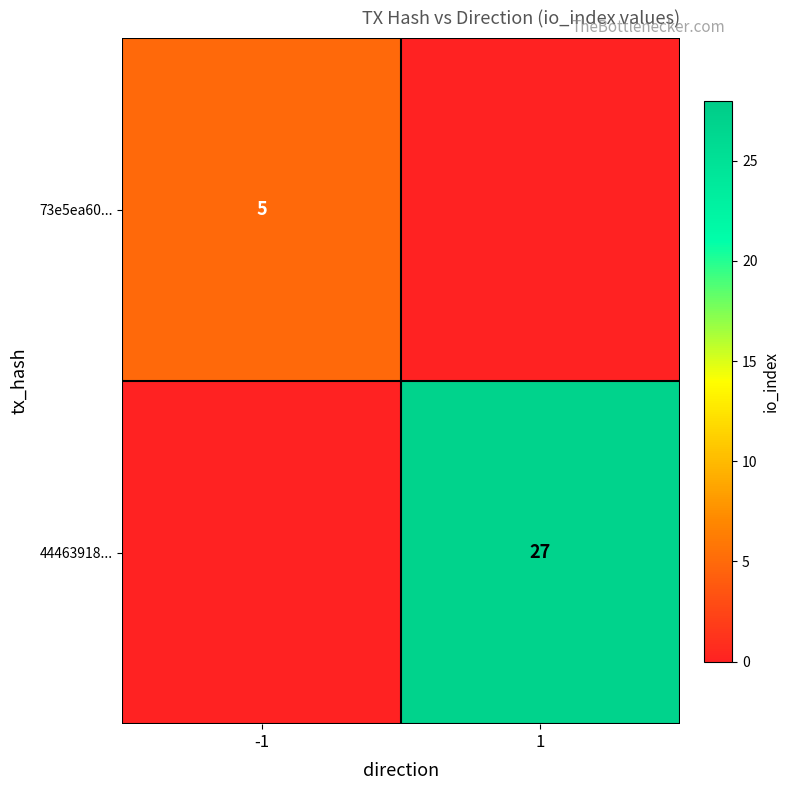

How many categories are shown in the chart?

2